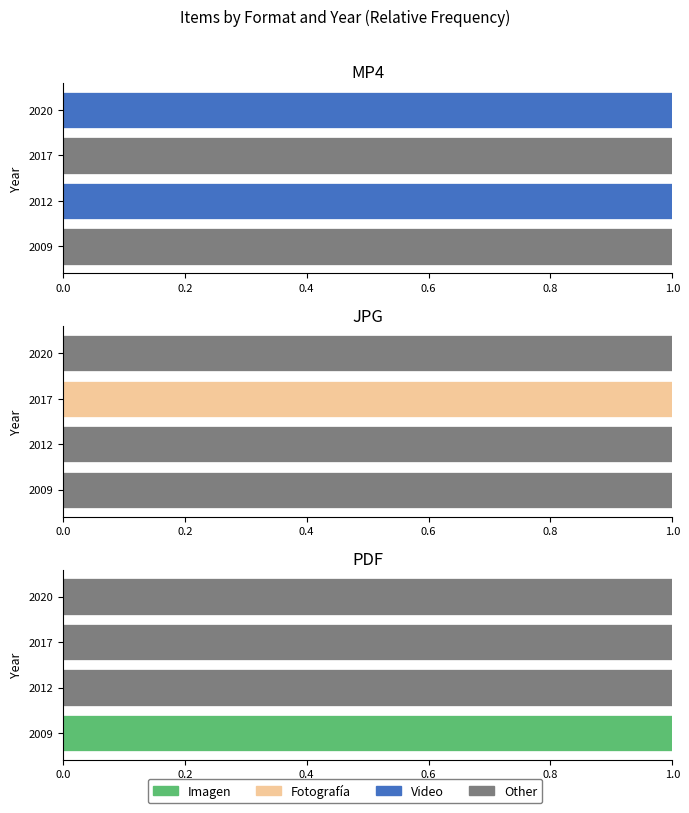

How many bars are there in each group?

4